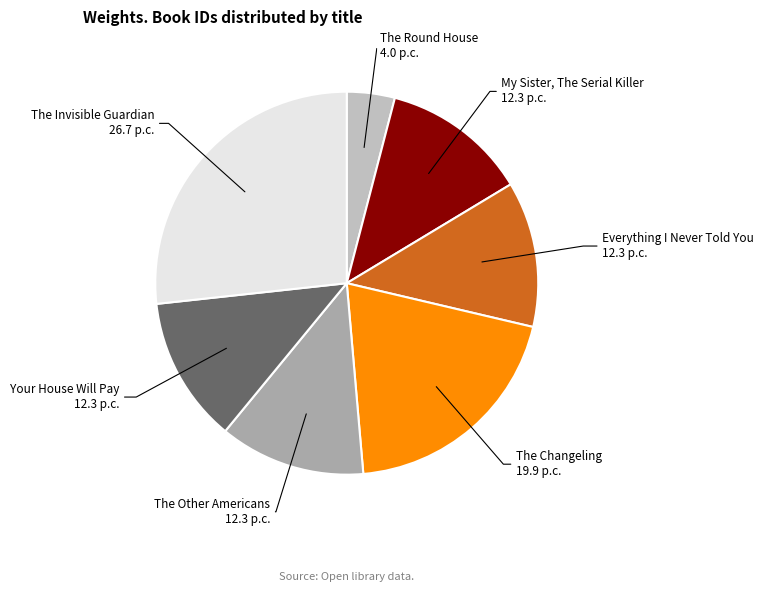

Is there a majority slice in this chart?

No